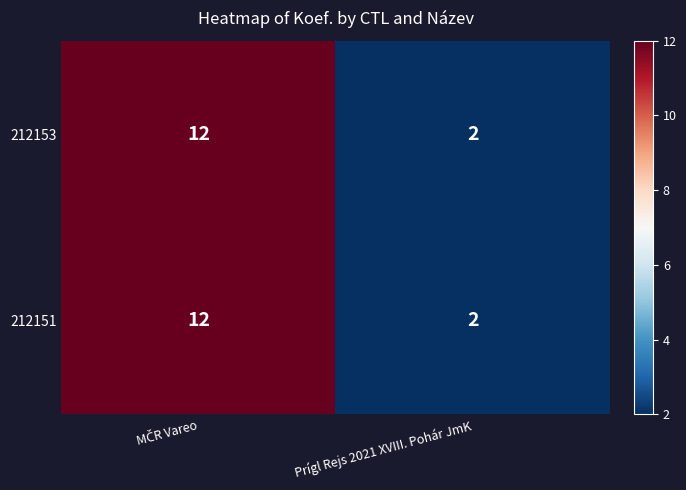

Is it true that 212153 equals 3 at Prígl Rejs 2021 XVIII. Pohár JmK?

False